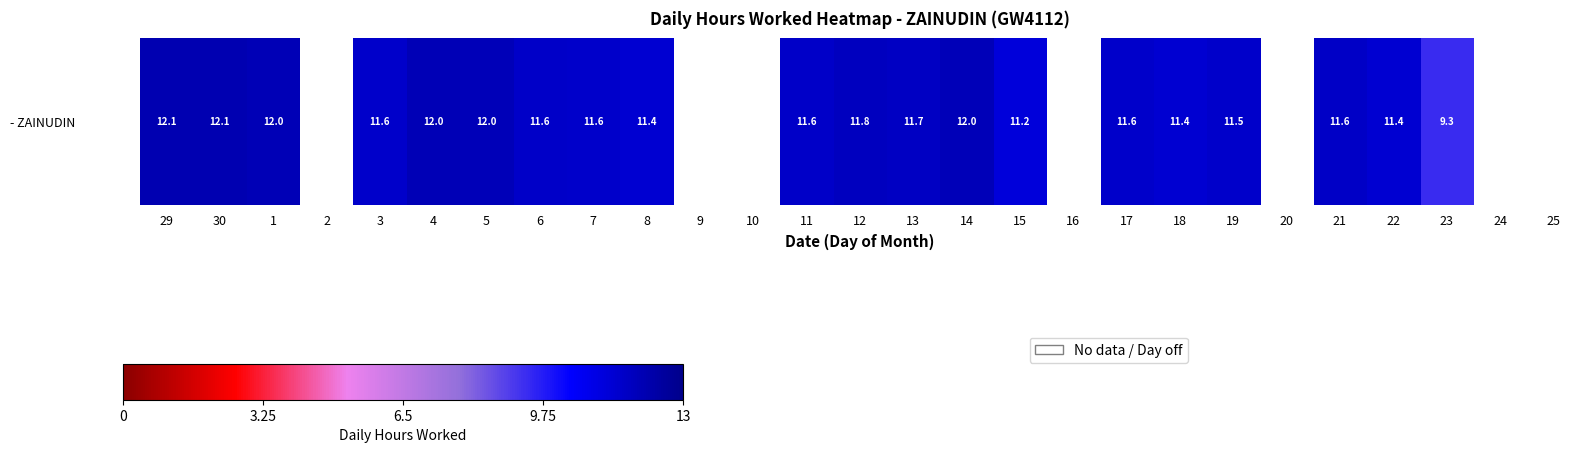

The value at 7 is 11.6. True or false?

True